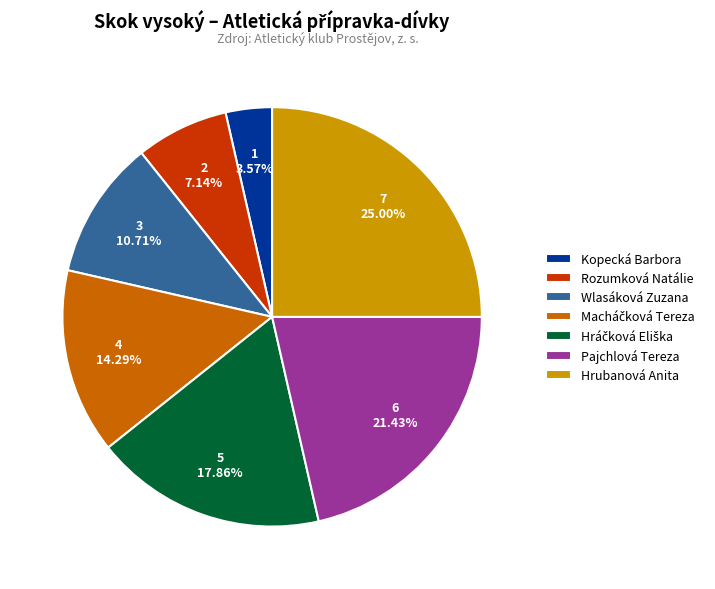

Does Pajchlová Tereza represent more than half of the total?

No